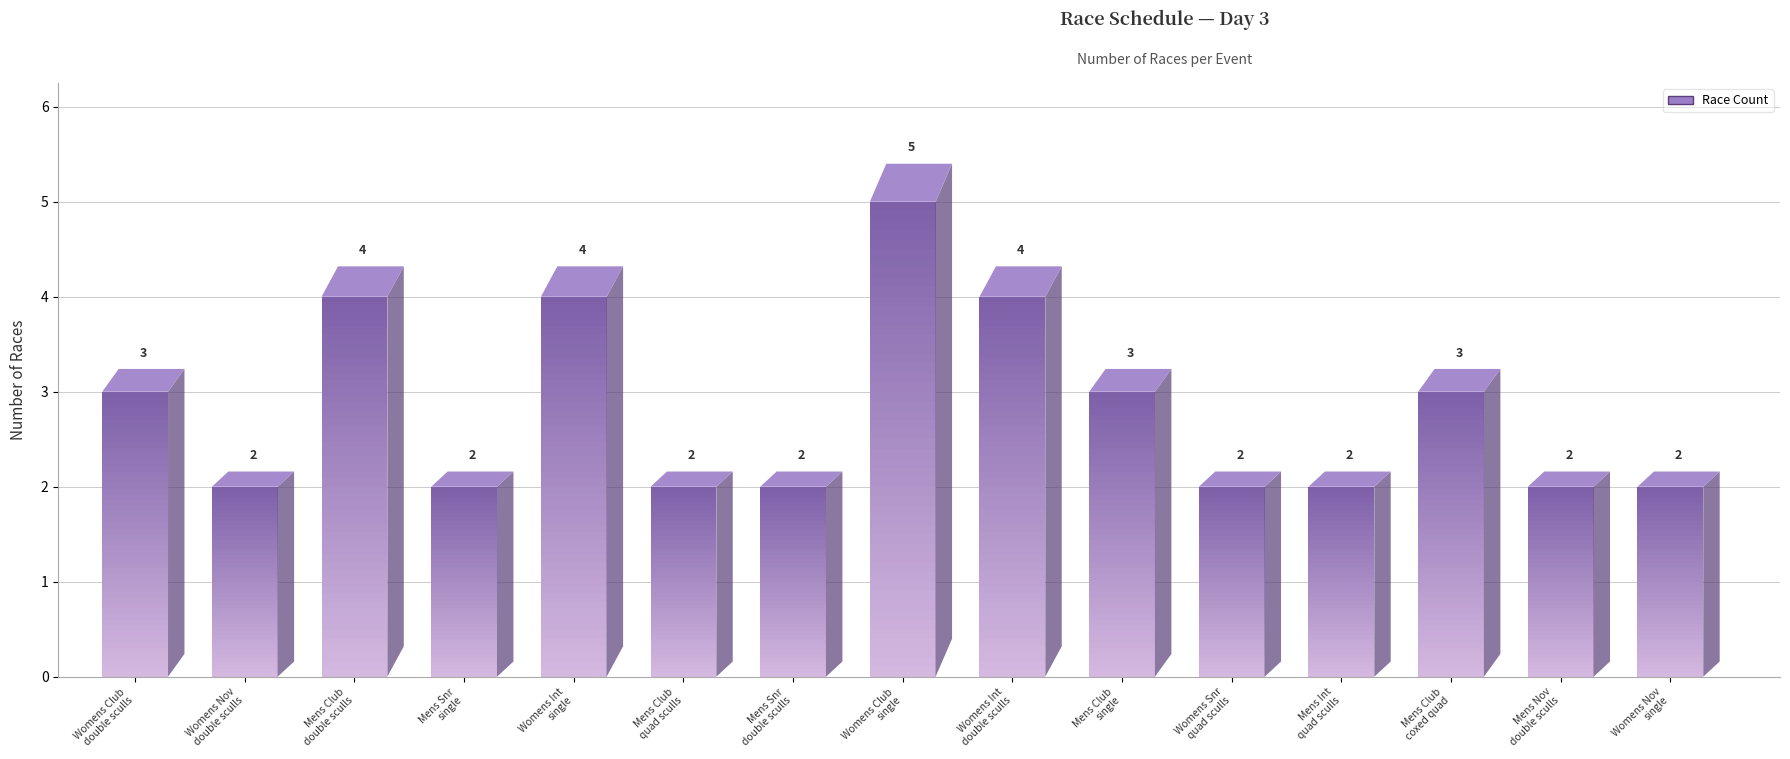

What is the change in value from Womens Club
double sculls to Womens Snr
quad sculls?

-1